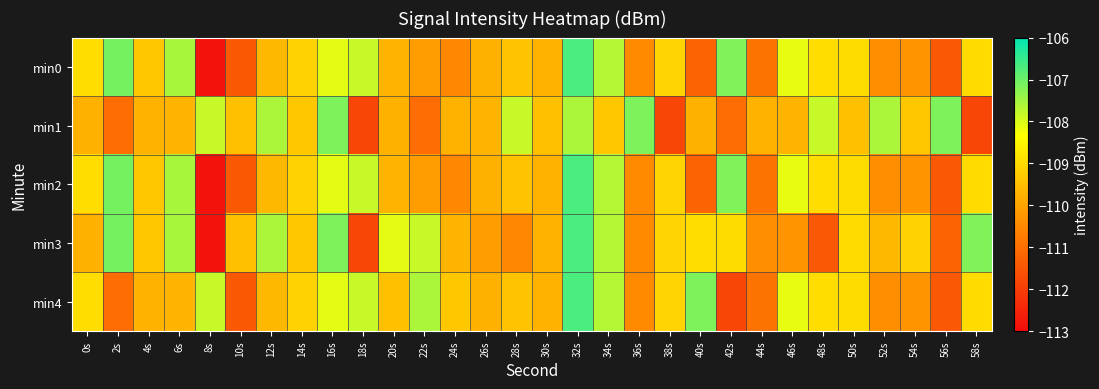

Which category has the lowest value across all series?

8s